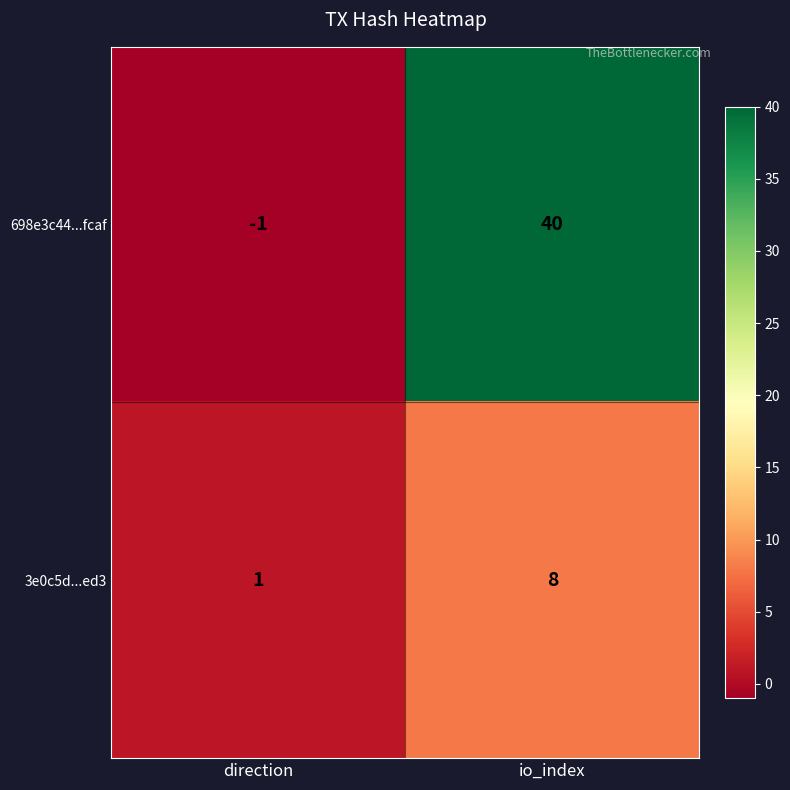

What is the average value of the 698e3c44...fcaf series?

20